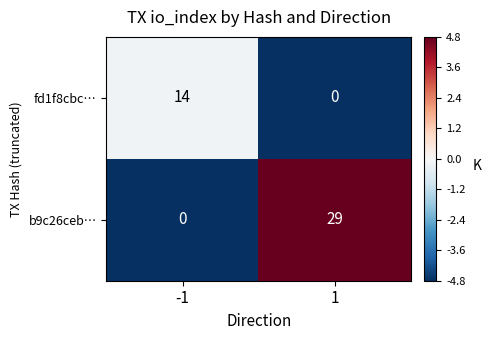

What is the difference between the maximum and minimum values in the b9c26ceb… series?

29